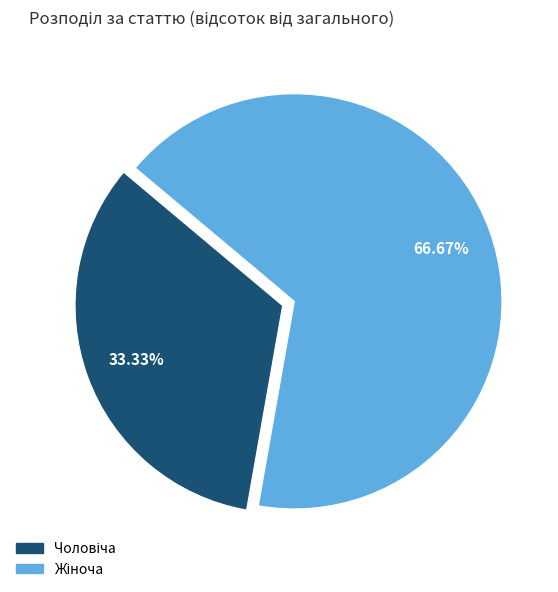

Does any single category account for the majority?

Yes